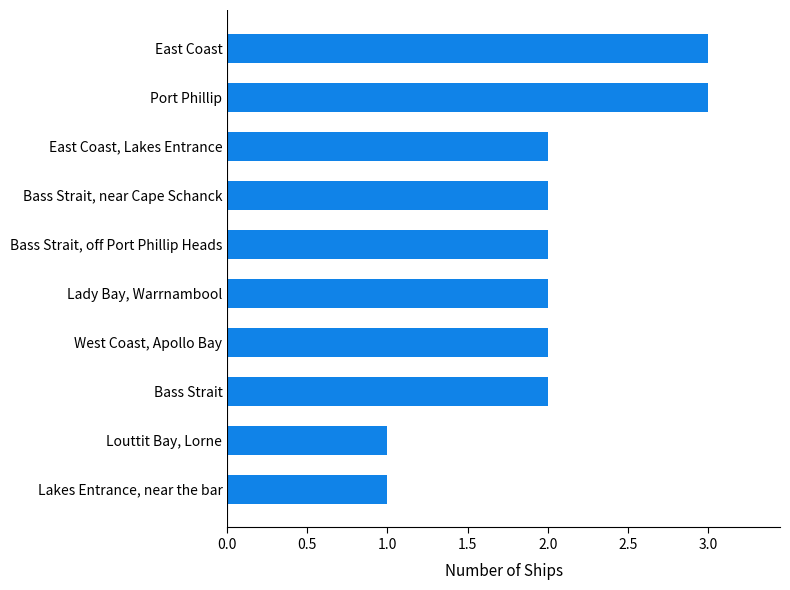

Are the bars grouped side by side (vs. stacked)?

No